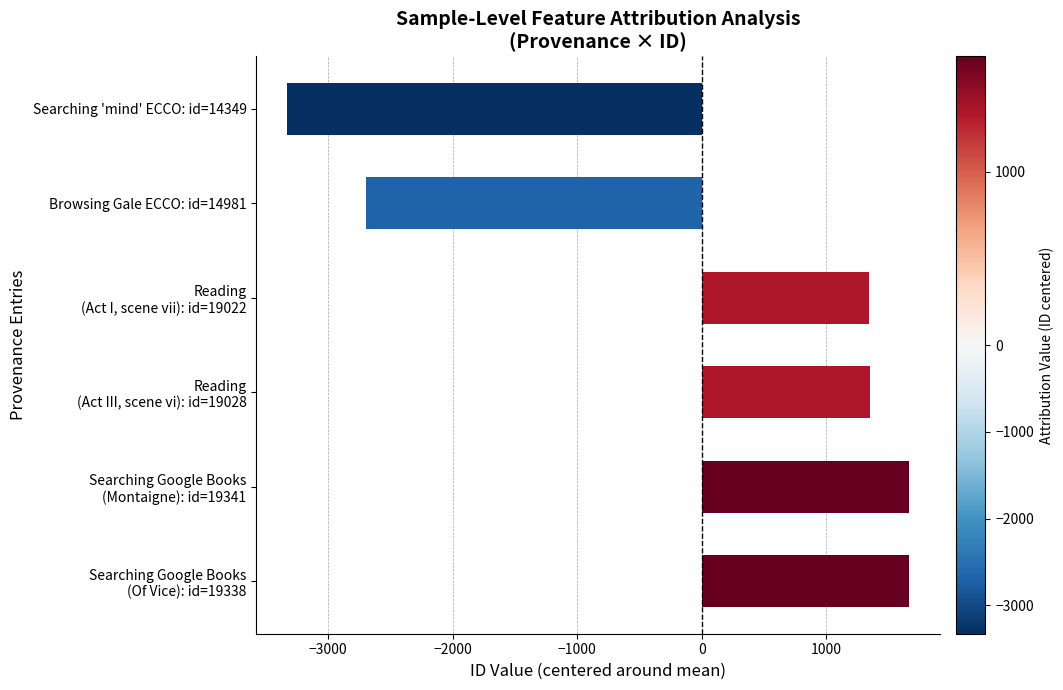

What is the maximum value shown in the chart?

1664.5